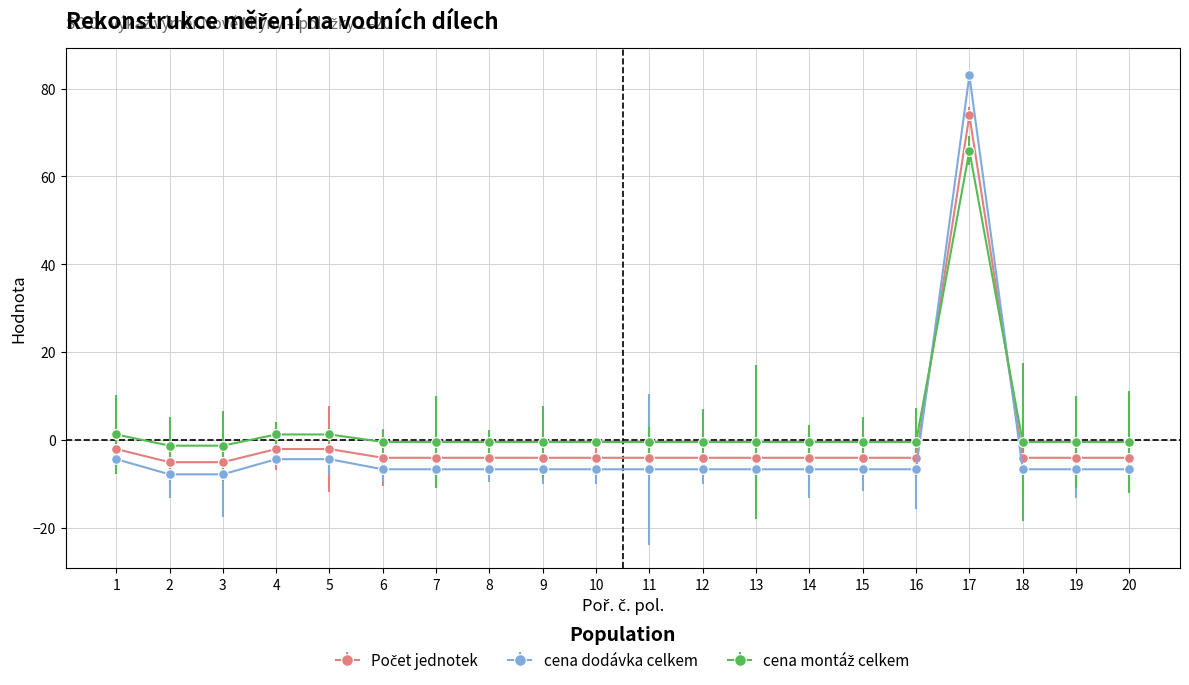

Which series has the largest range (max minus min)?

cena dodávka celkem